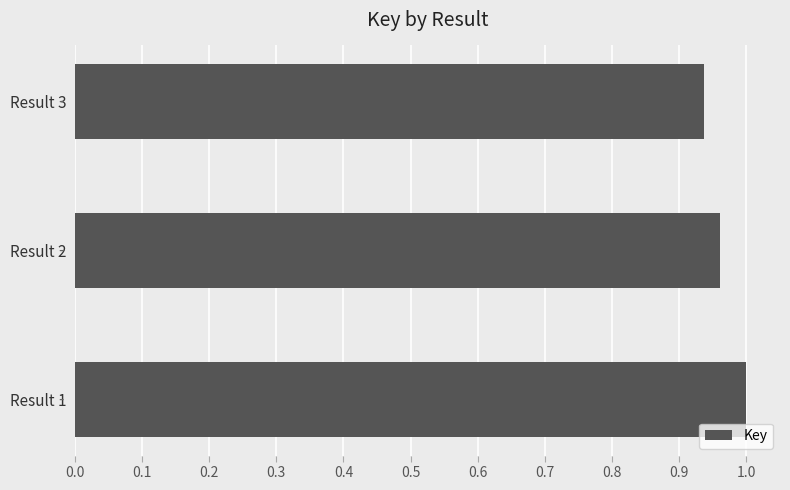

List the labels in order of value, largest first.

Result 1, Result 2, Result 3